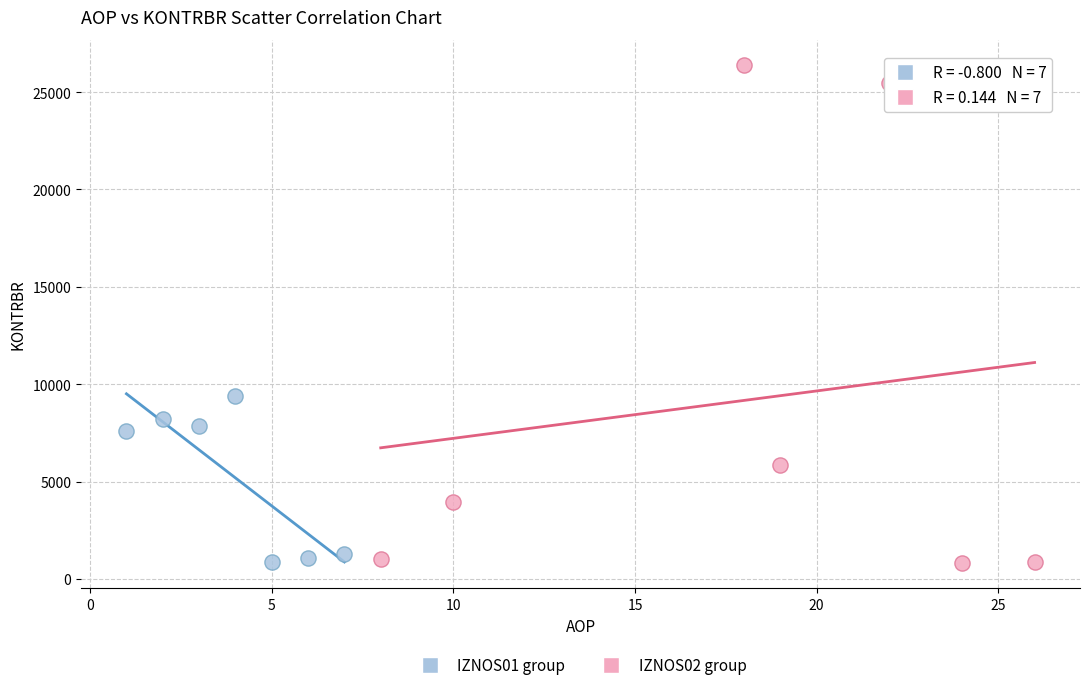

Which series has the widest spread of Y values?

IZNOS02 group